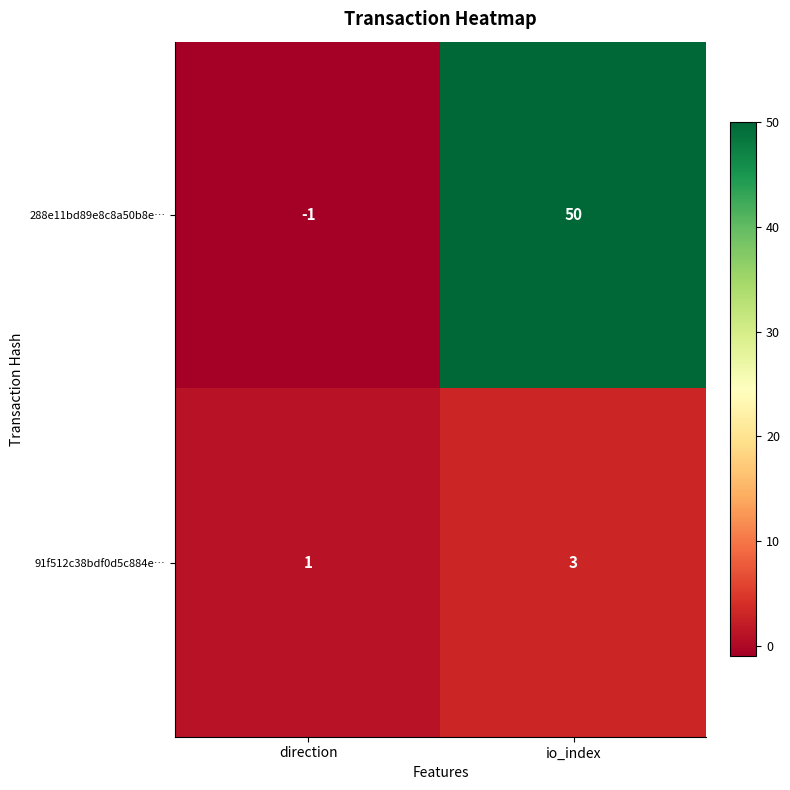

The 91f512c38bdf0d5c884e… series shows 1 at direction. True or false?

True